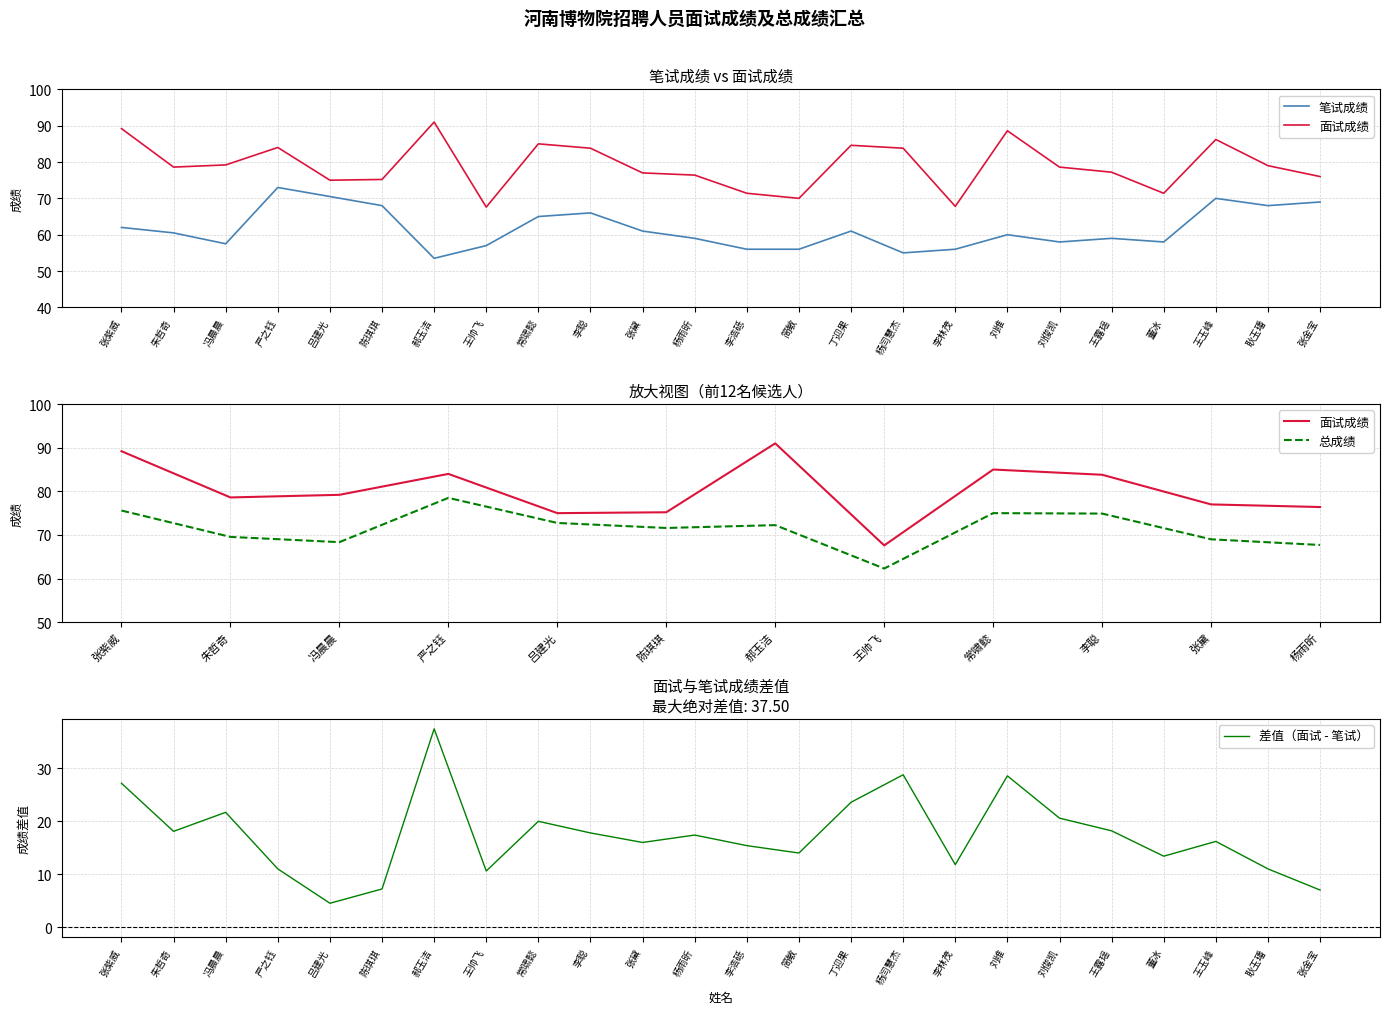

What is the difference between the second highest and second lowest values in the 笔试成绩 series?

15.5